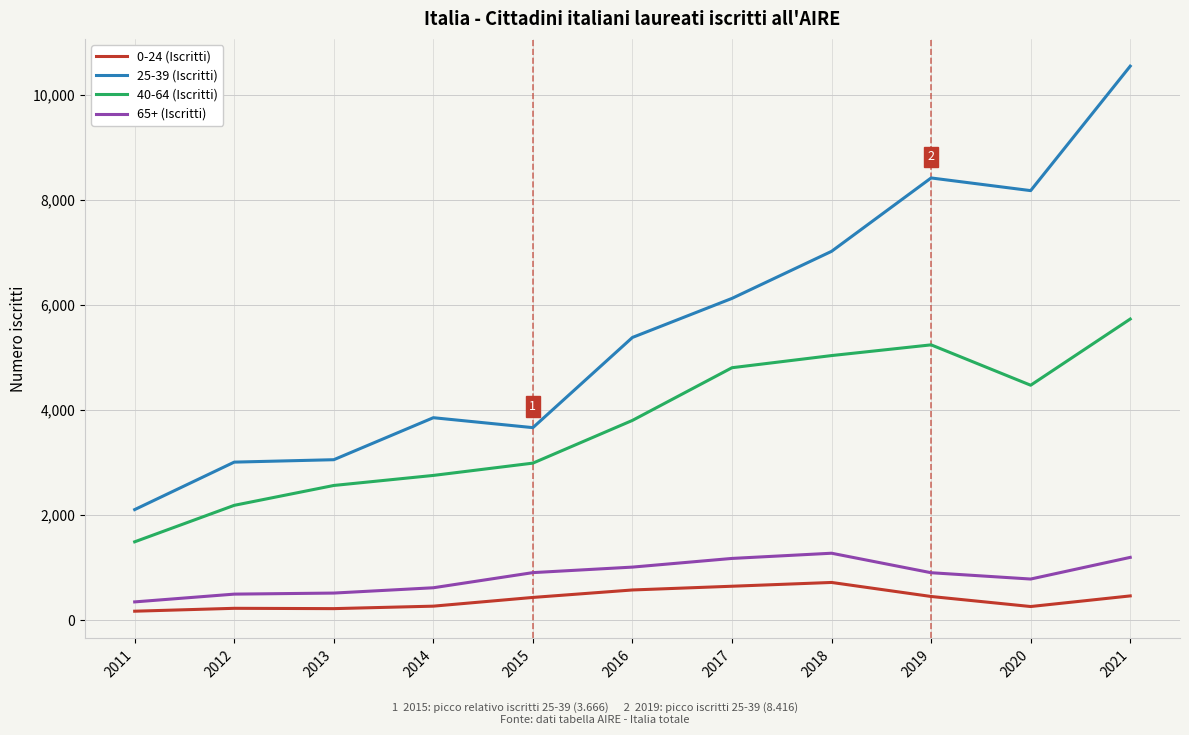

Which series has the largest range (max minus min)?

25-39 (Iscritti)